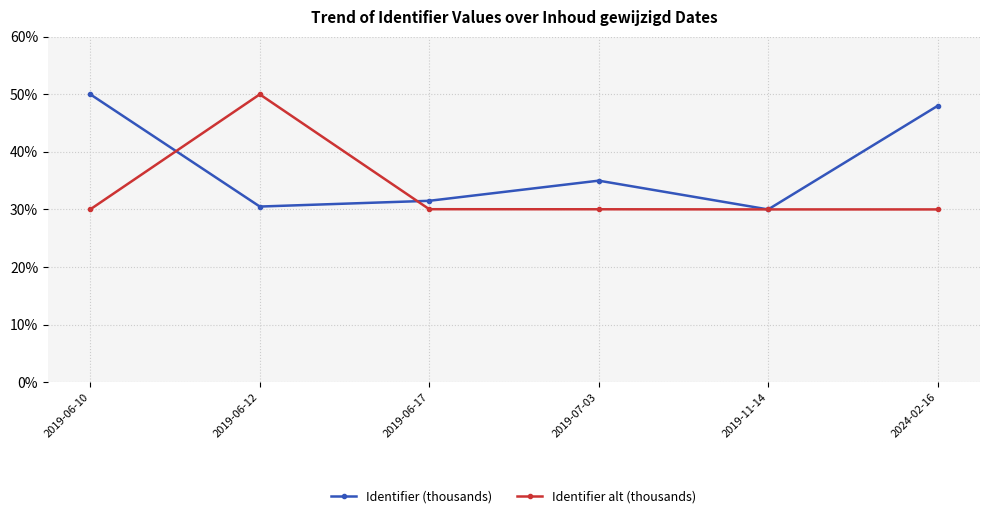

What is the label of the 2nd point from the left?

2019-06-12